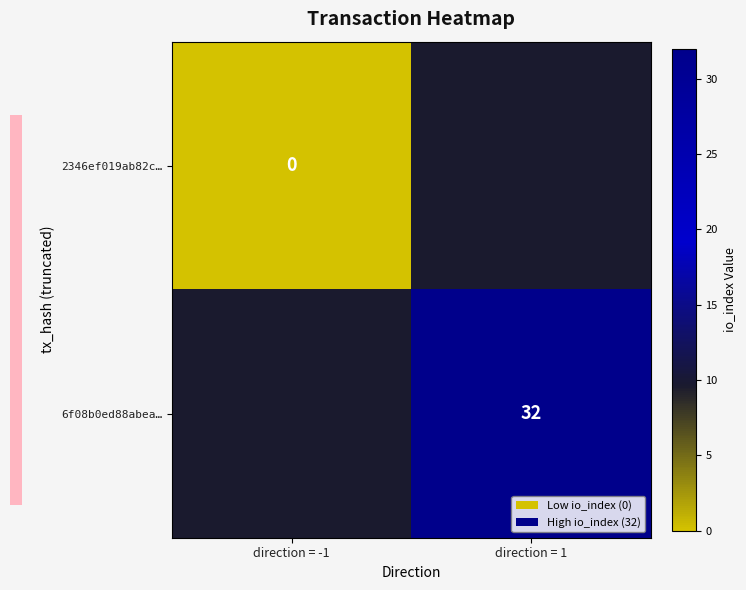

Is it true that 6f08b0ed88abea… equals 32 at direction = 1?

True